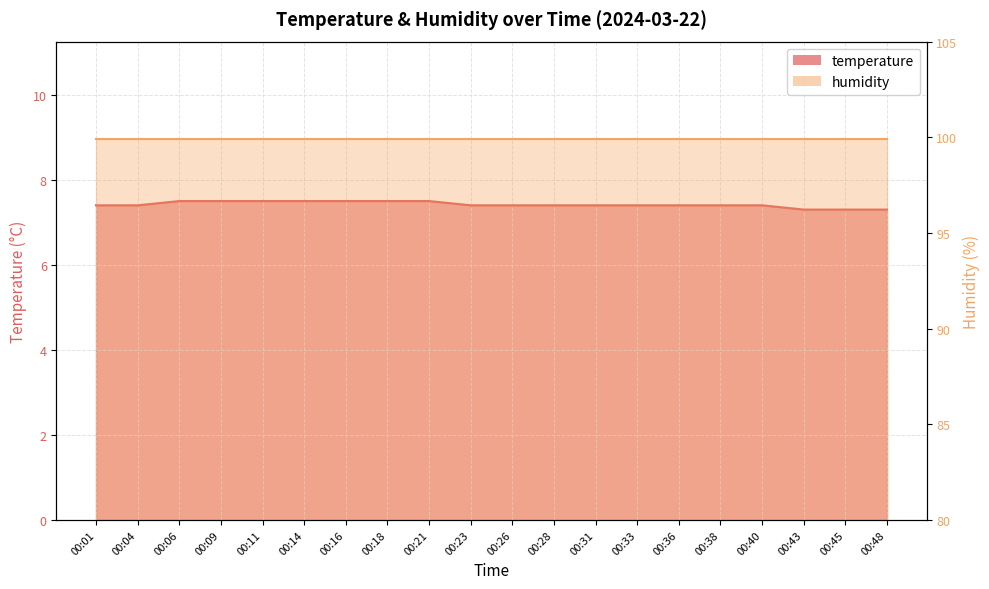

Is it true that the value at 00:04 is 7.4?

True